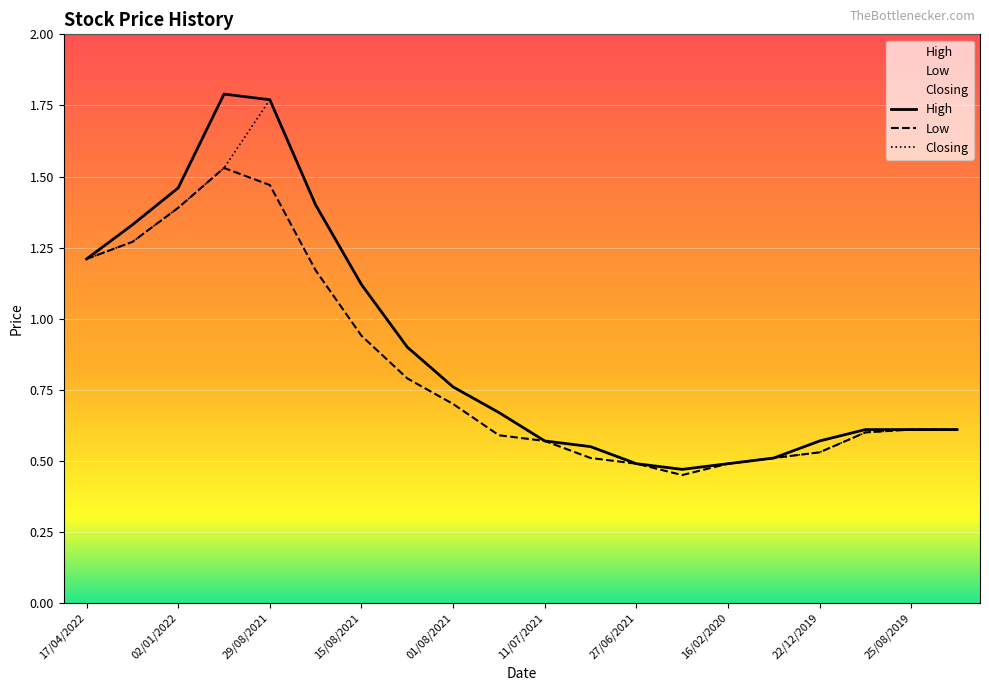

List the series in order of their overall mean, highest first.

High, Closing, Low